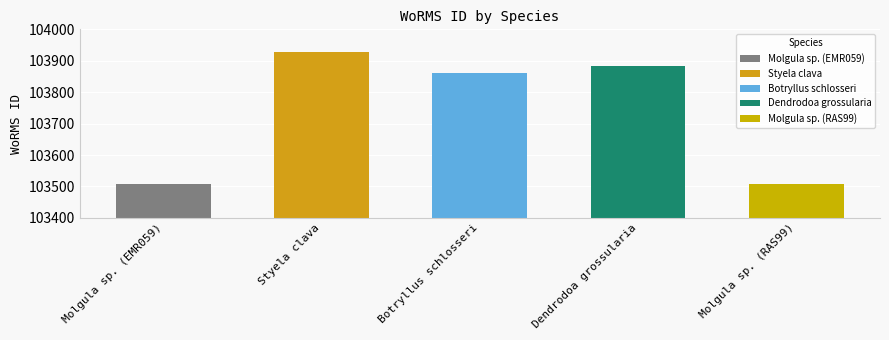

Is it true that the value at Dendrodoa grossularia is 103882?

True